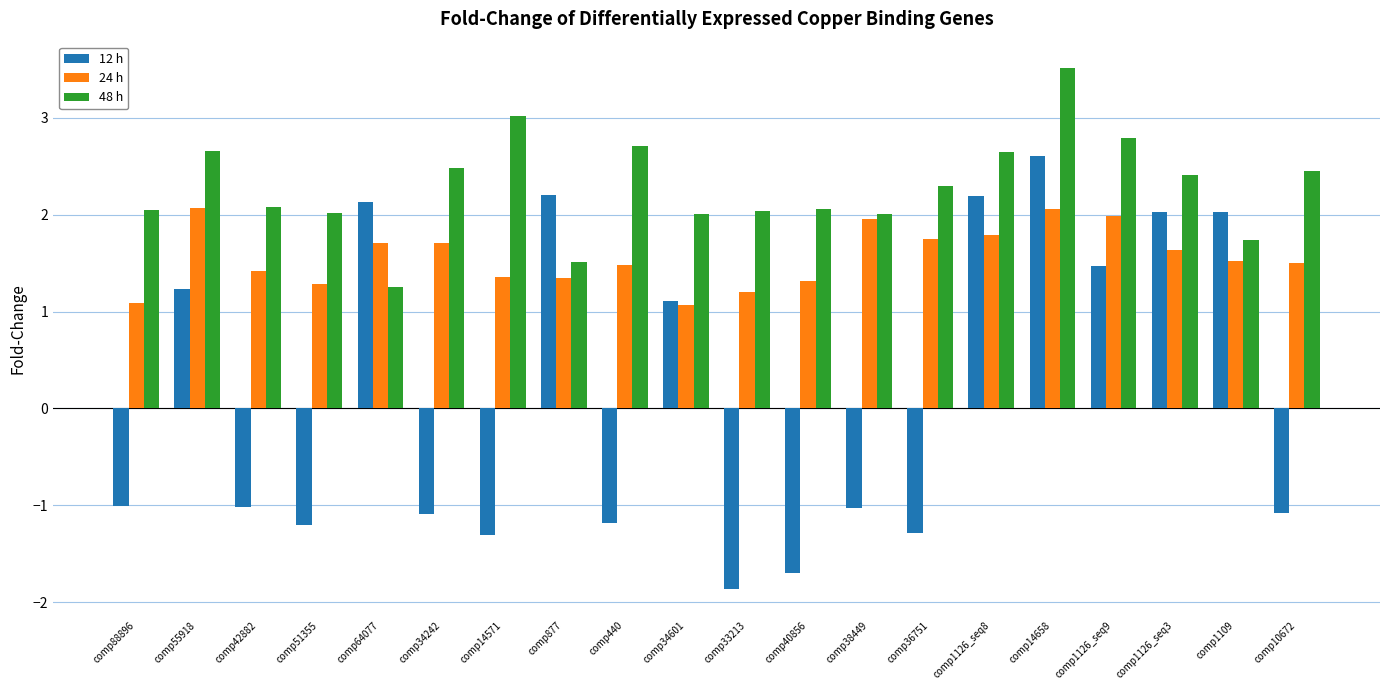

What is the difference between the highest and lowest values at comp64077?

0.9